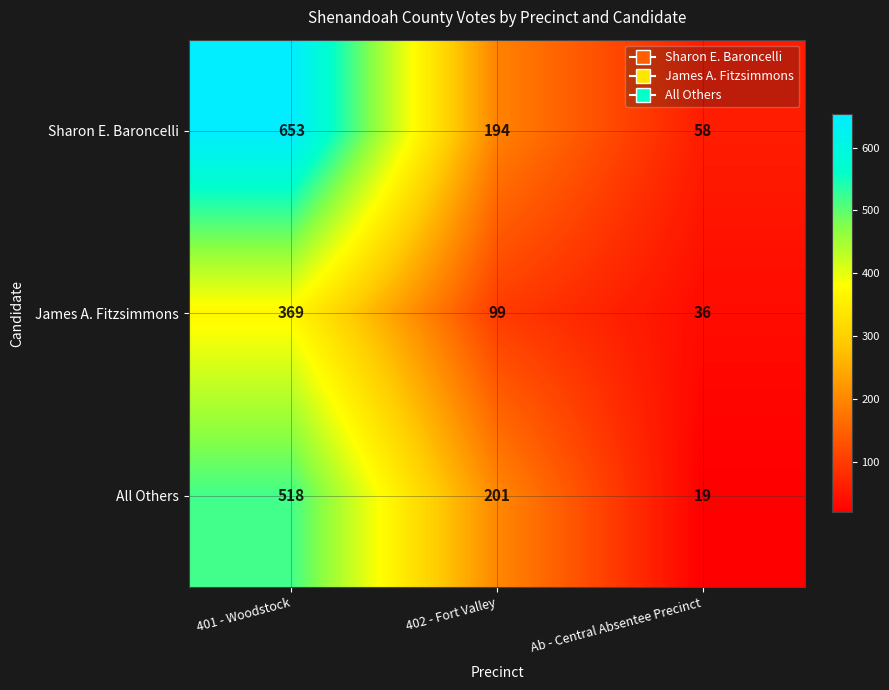

What is the total value across all series at 401 - Woodstock?

1540